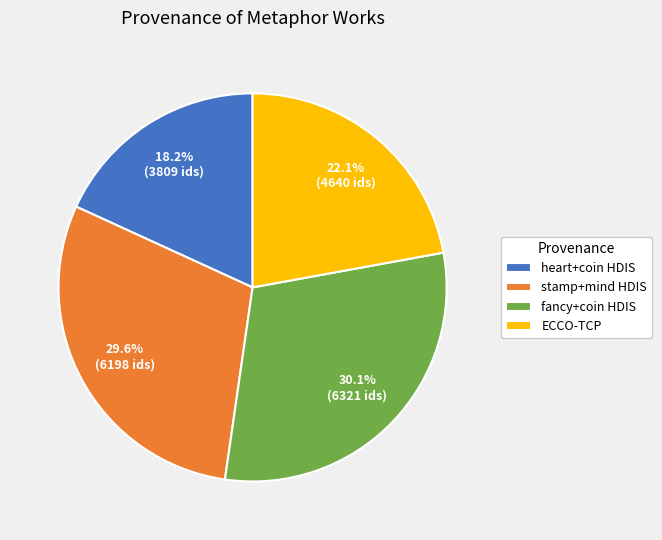

Is there a majority slice in this chart?

No